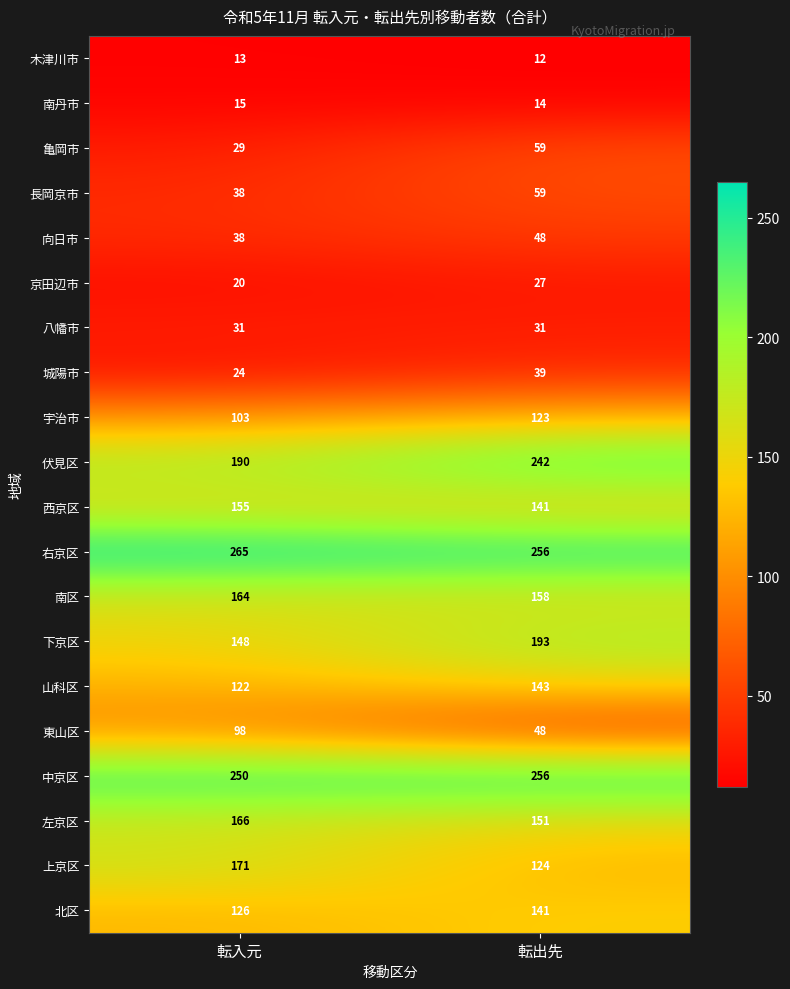

List the labels in order of 南区 value, largest first.

転入元, 転出先